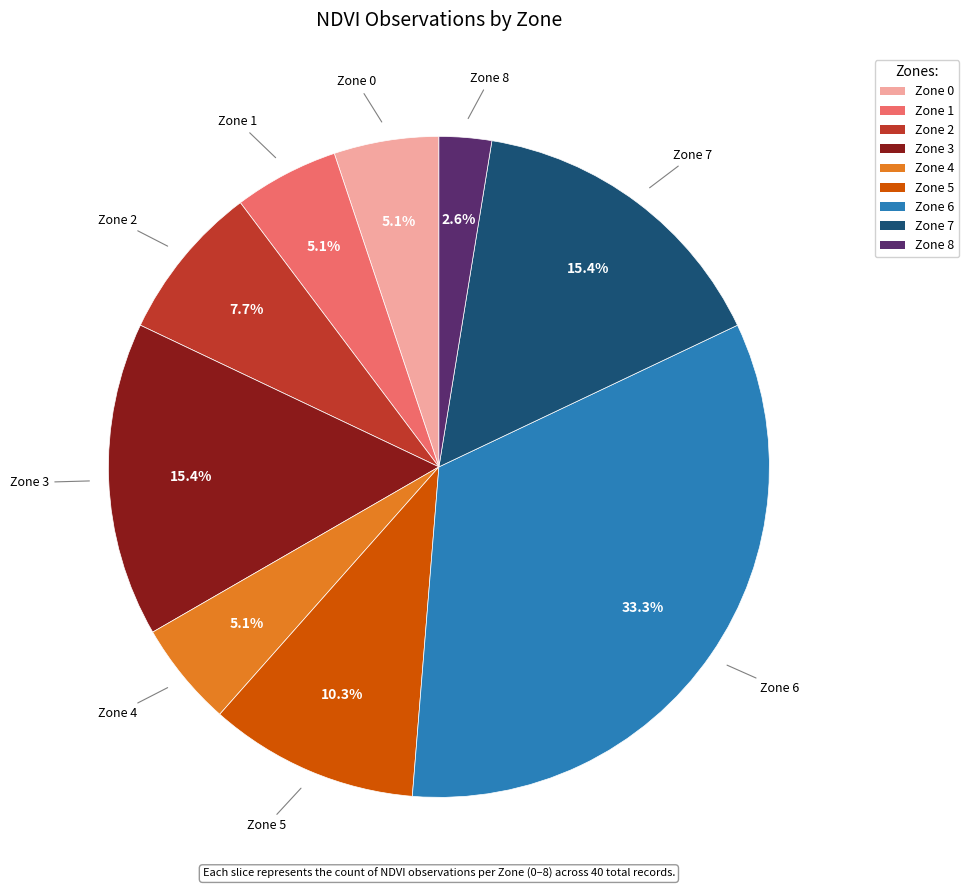

What is the total percentage of Zone 8 and Zone 2?

10.3%